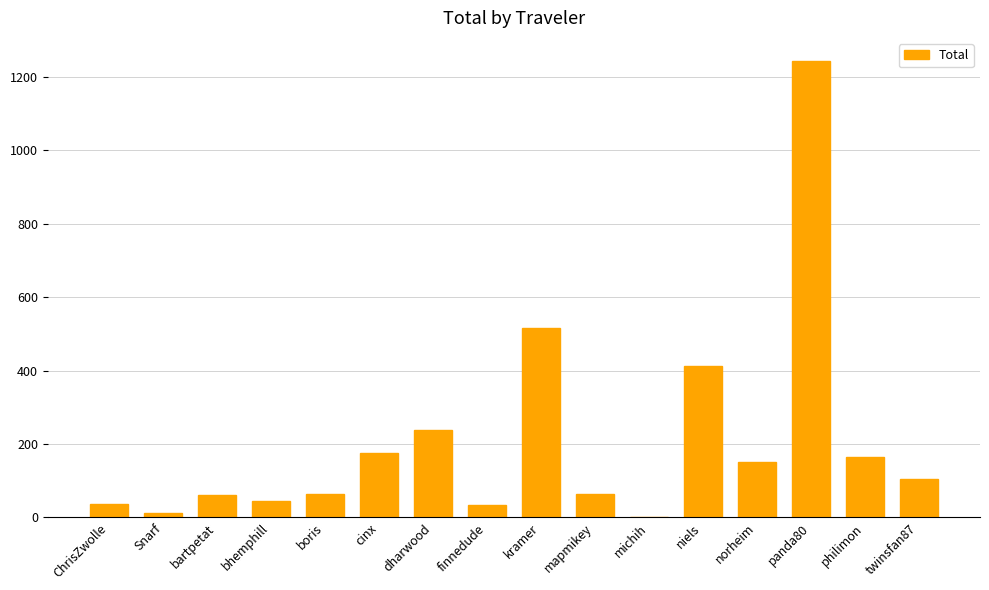

What is the greatest value displayed?

1243.8